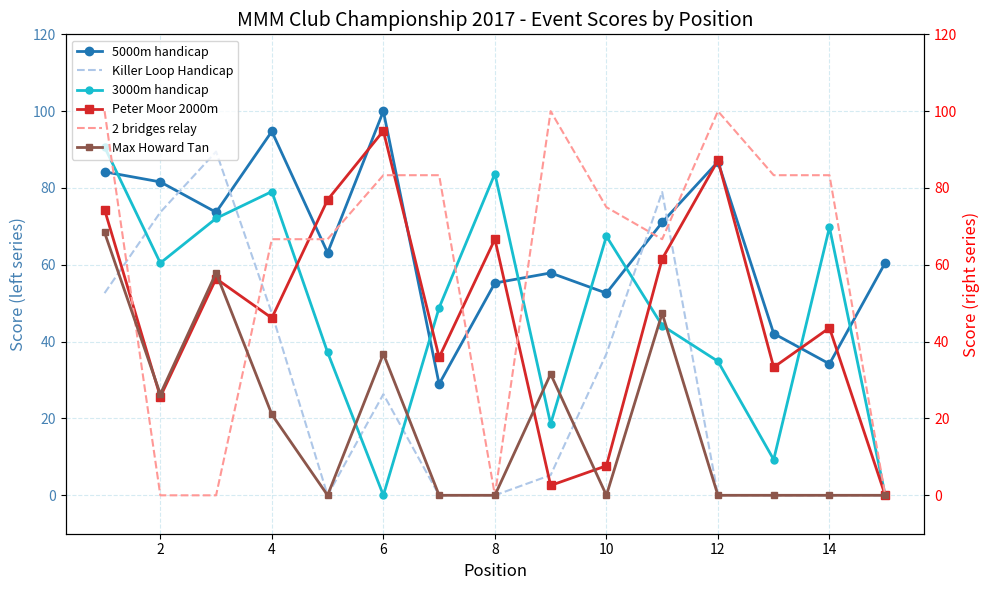

How many intersections are there between Killer Loop Handicap and 3000m handicap?

6